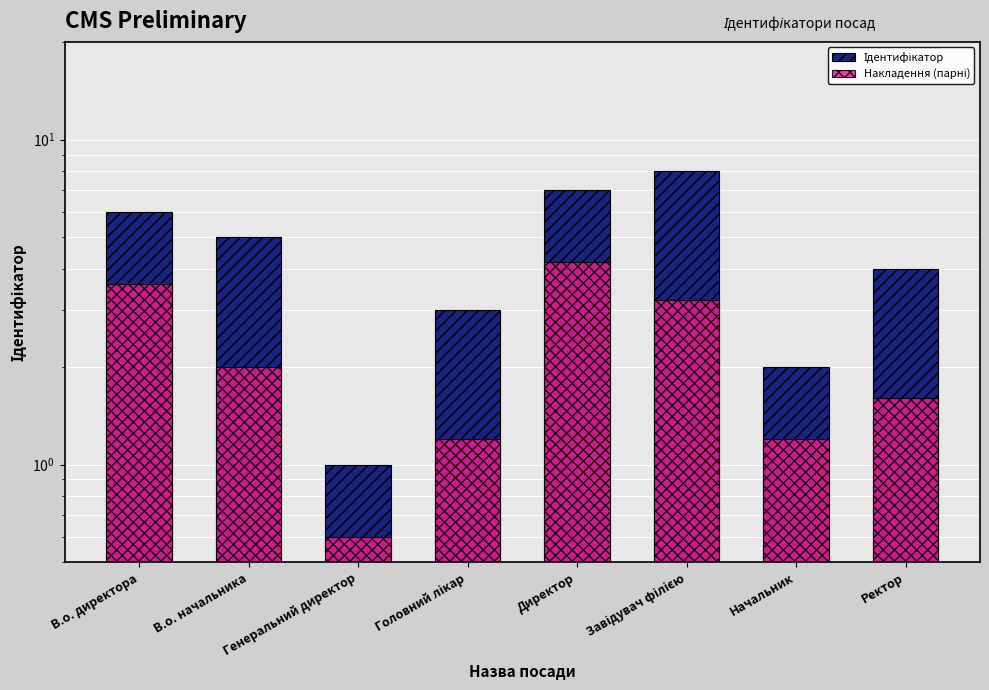

Rank the categories by Ідентифікатор value from lowest to highest.

Генеральний директор, Начальник, Головний лікар, Ректор, В.о. начальника, В.о. директора, Директор, Завідувач філією